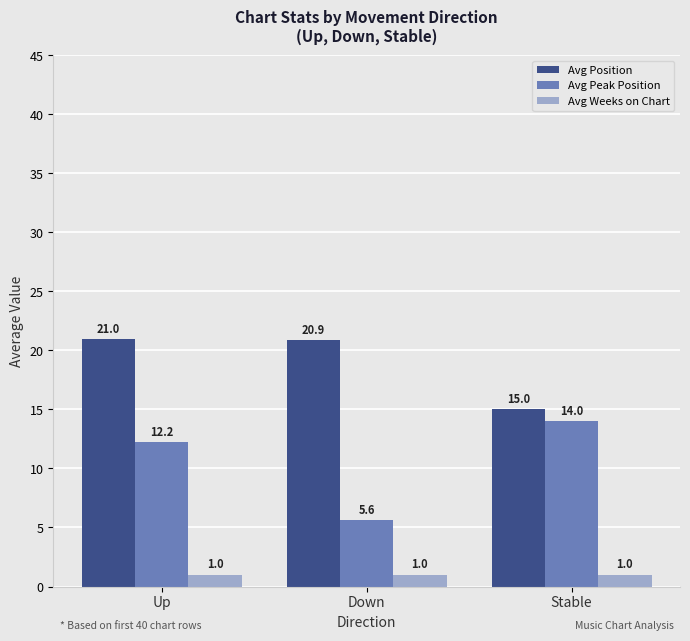

What is the minimum value for Avg Peak Position?

5.6